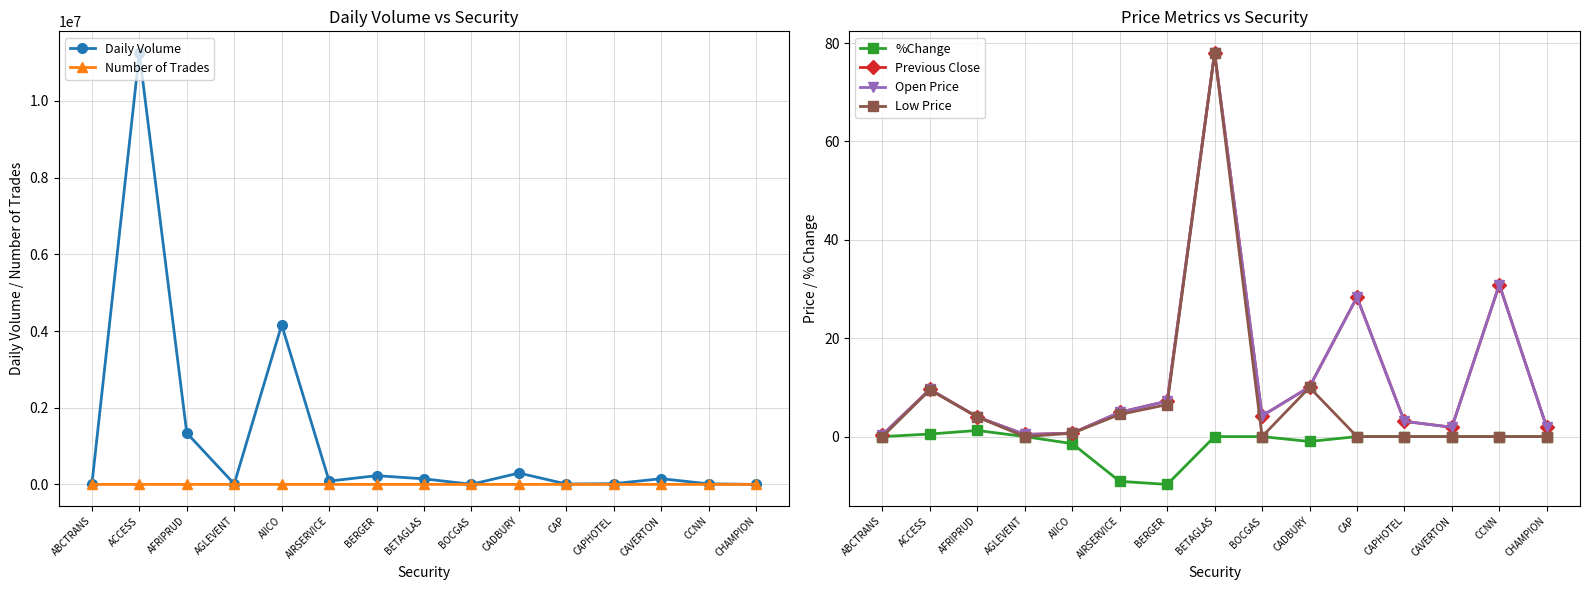

The Number of Trades series shows 1.0 at CHAMPION. True or false?

True